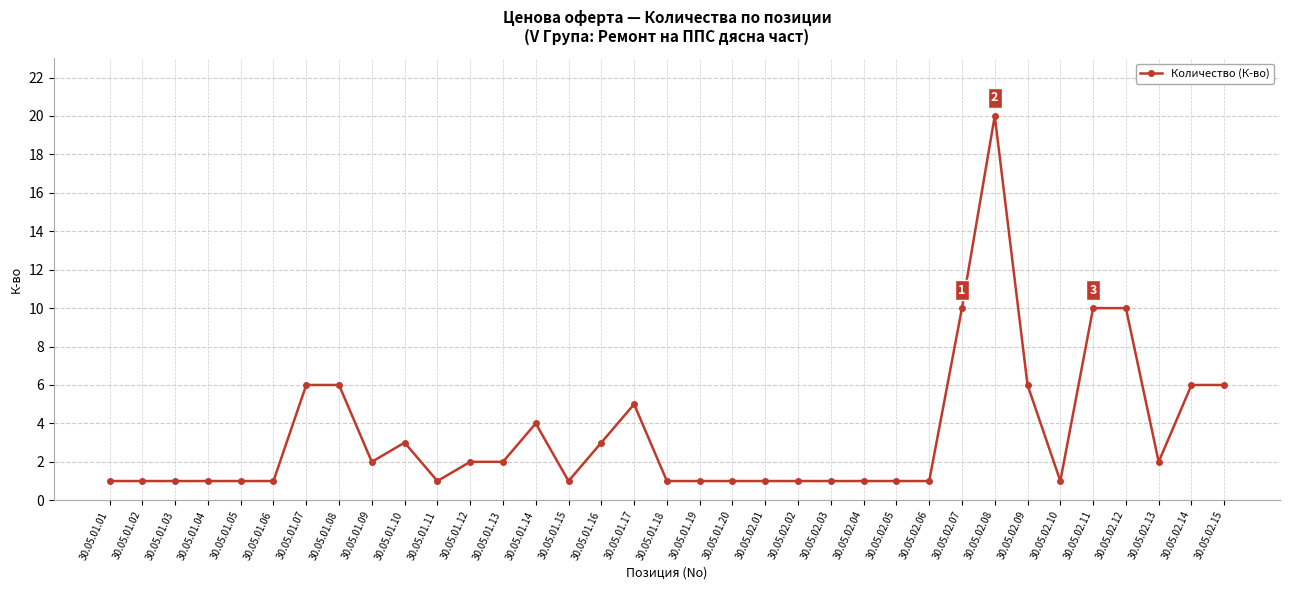

What is the change in value from 30.05.01.13 to 30.05.02.12?

+8